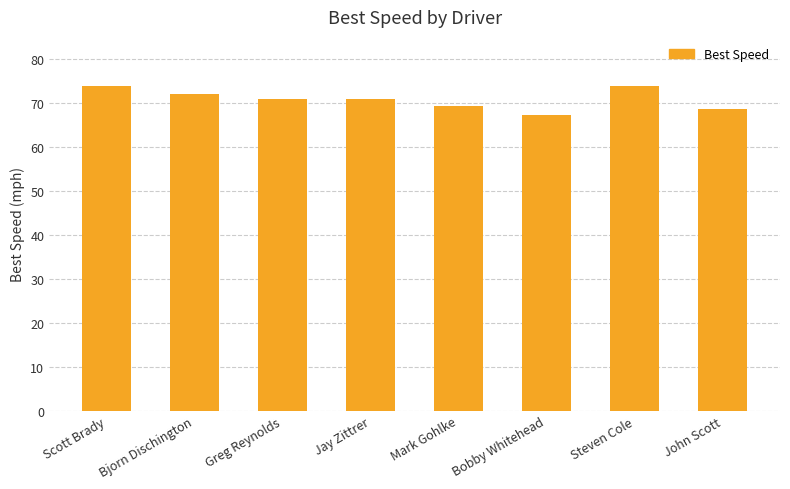

What is the maximum value shown in the chart?

74.0